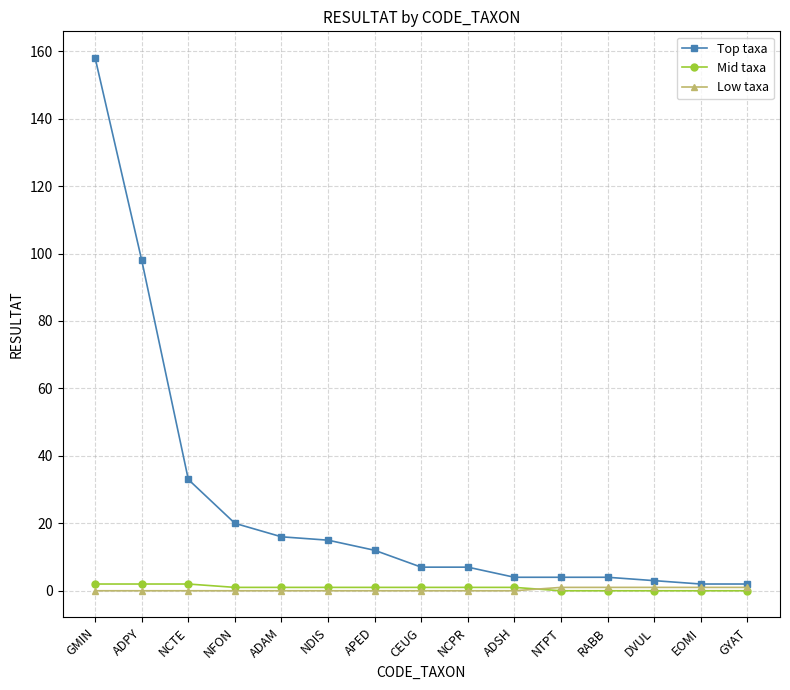

Where is Top taxa nearest to the value 80?

ADPY